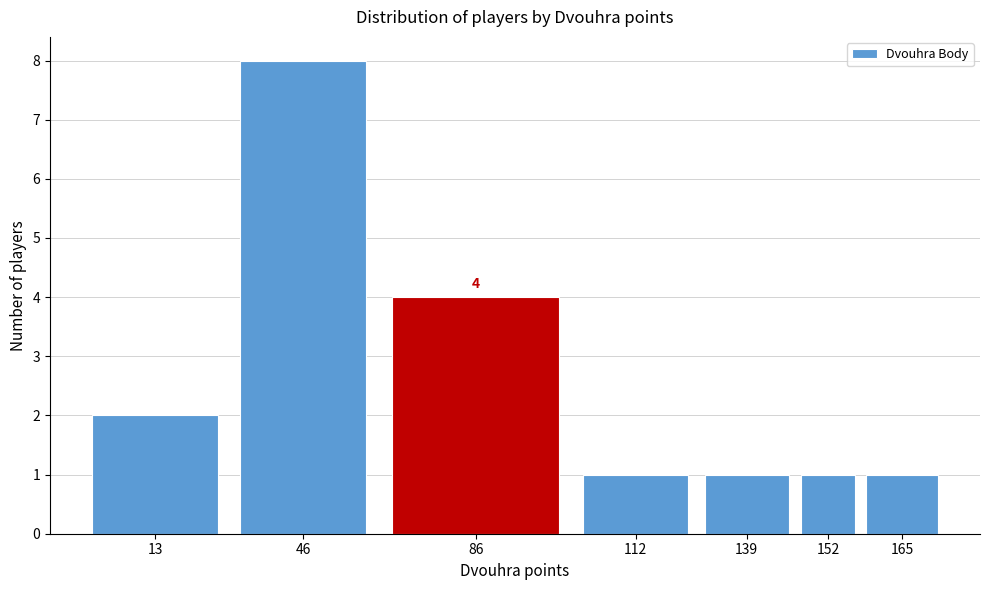

Reading left to right, extract all data points from this chart.

2	8	4	1	1	1	1